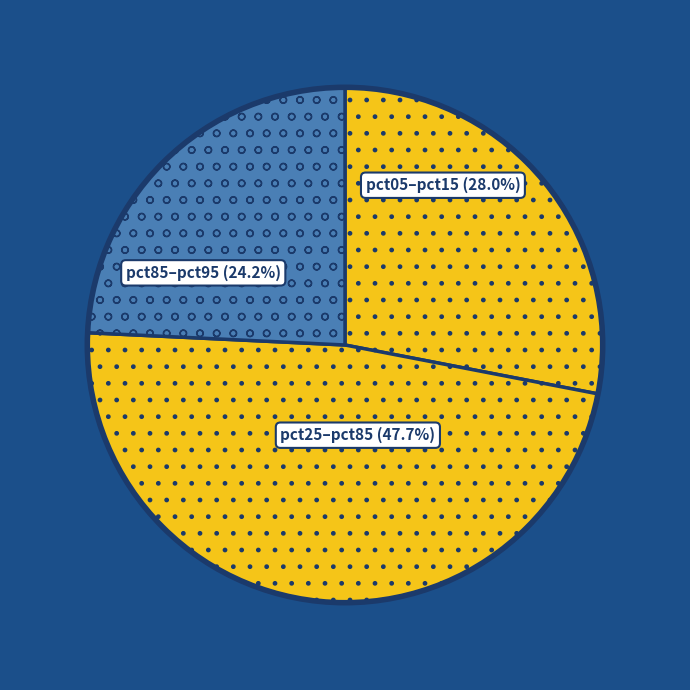

Is there a majority slice in this chart?

No